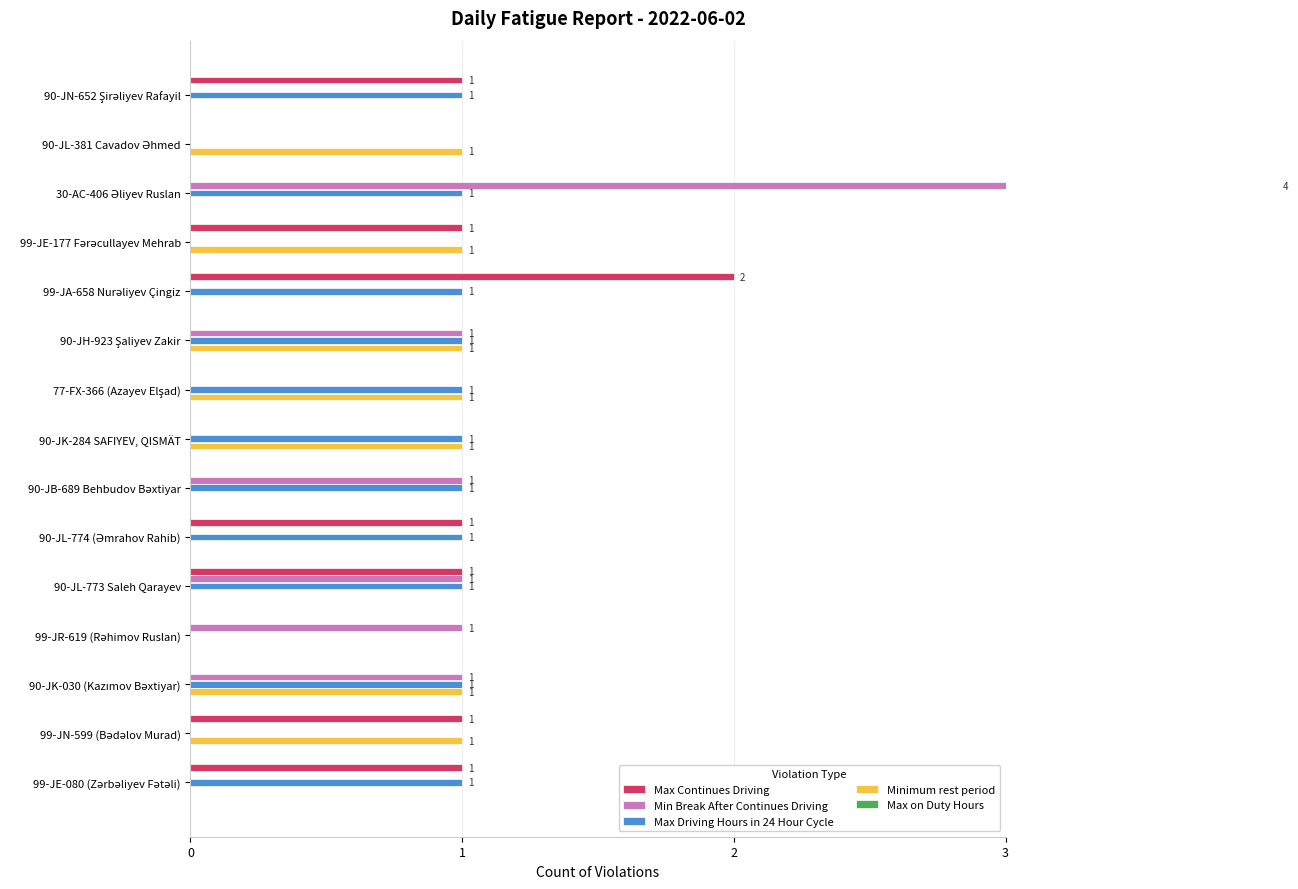

Which series has the largest total across all categories?

Max Driving Hours in 24 Hour Cycle